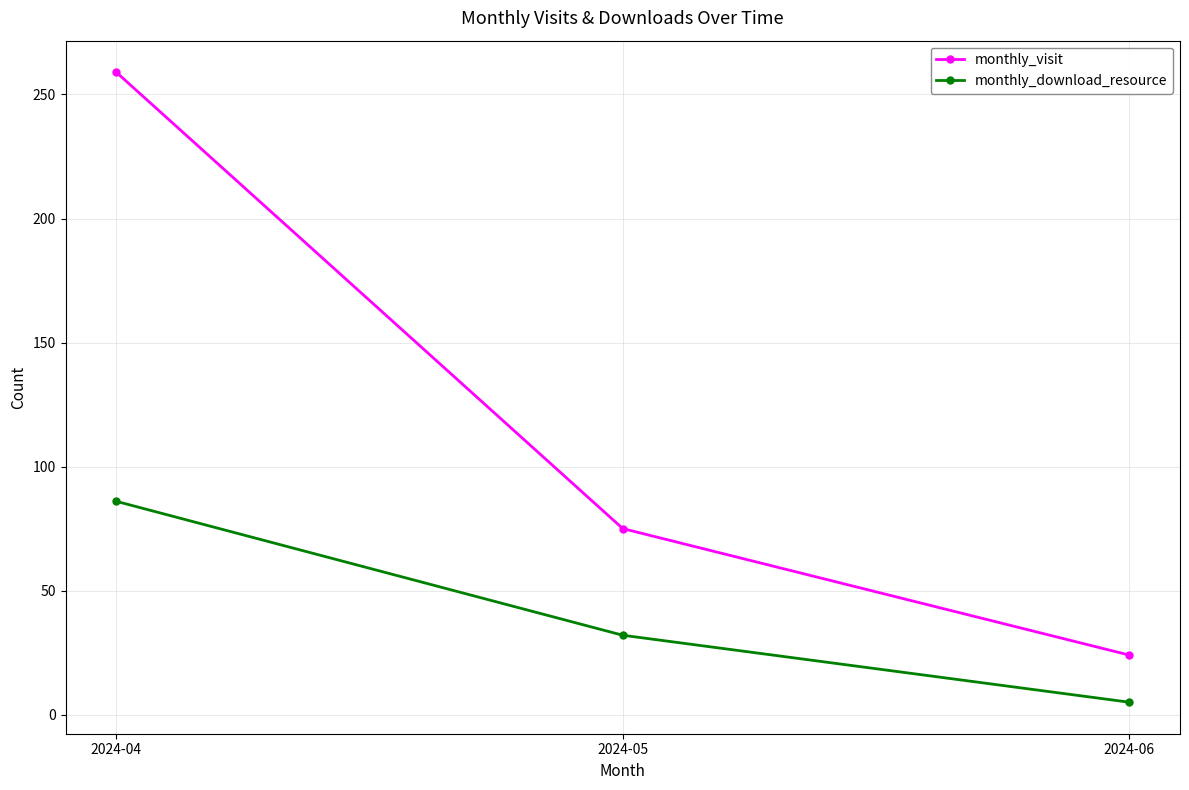

List the labels in order of monthly_download_resource value, largest first.

2024-04, 2024-05, 2024-06